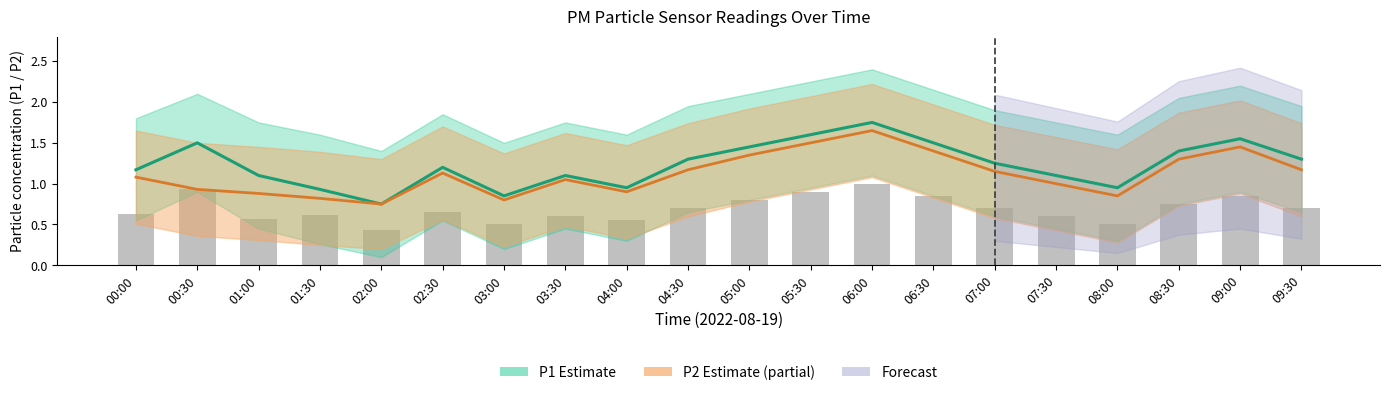

Which category has the lowest value in the Raw readings series?

02:00